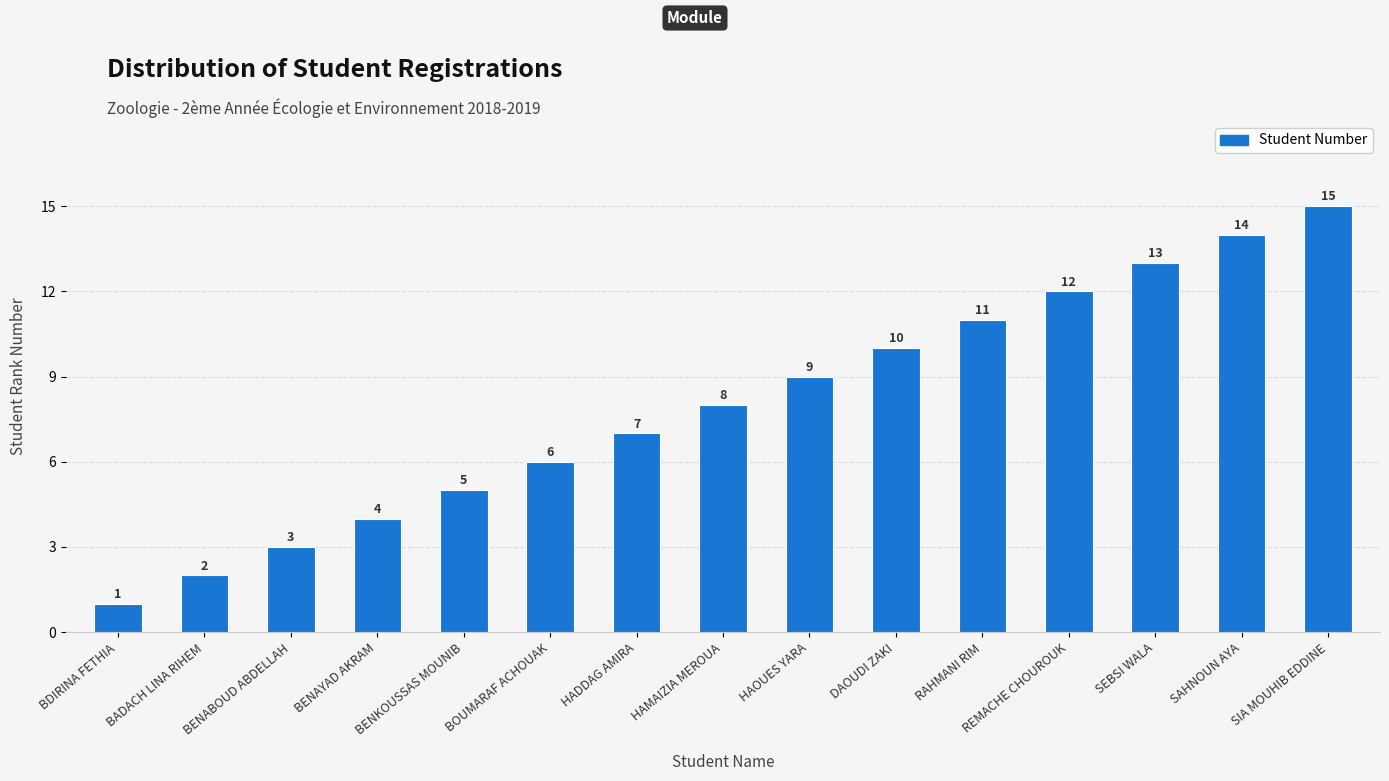

What is the value of the 7th bar from the left?

7